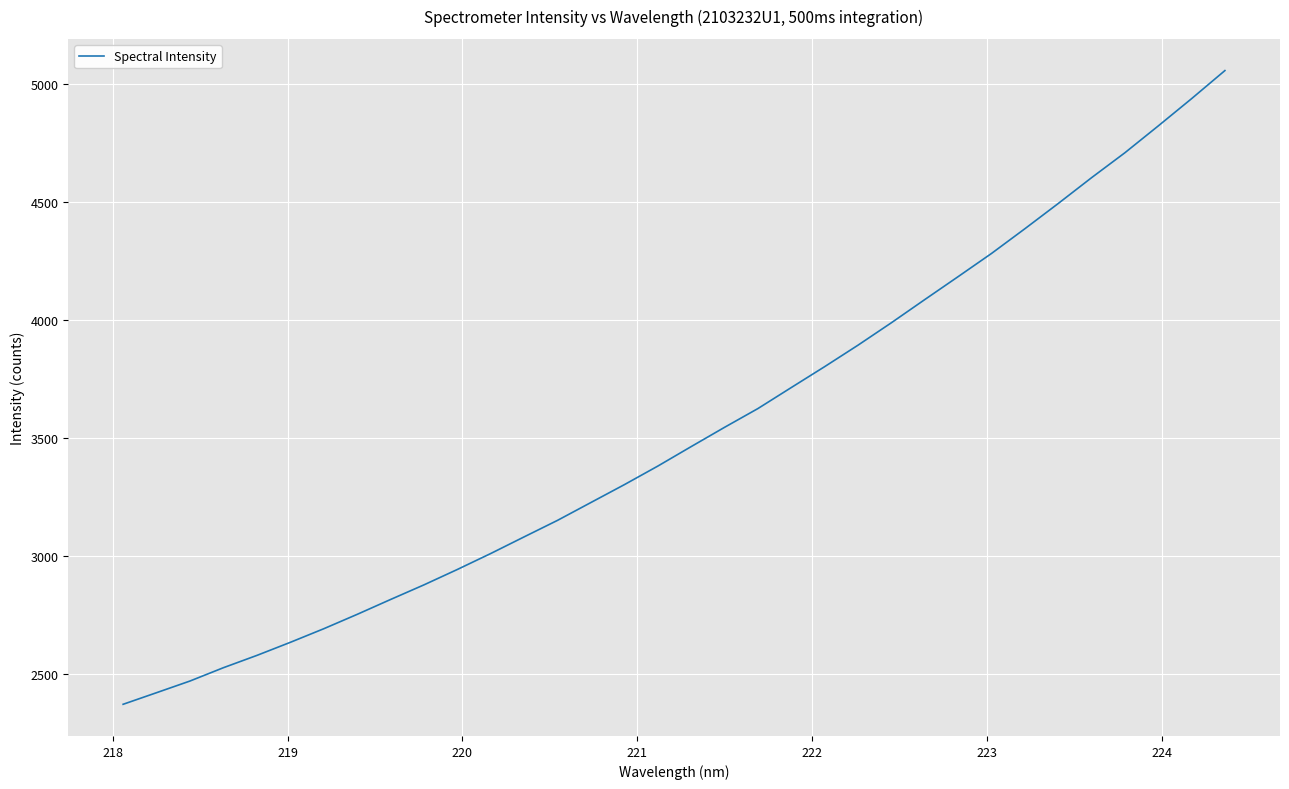

What is the minimum value shown in the chart?

2370.0